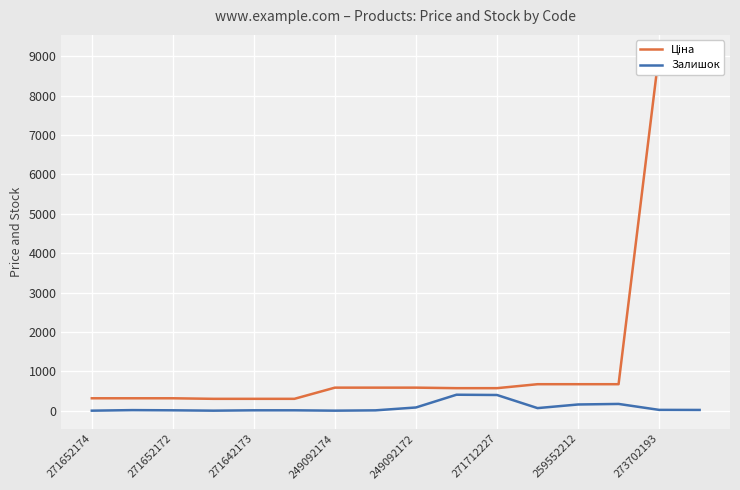

True or false: Ціна and Залишок intersect in this chart.

False